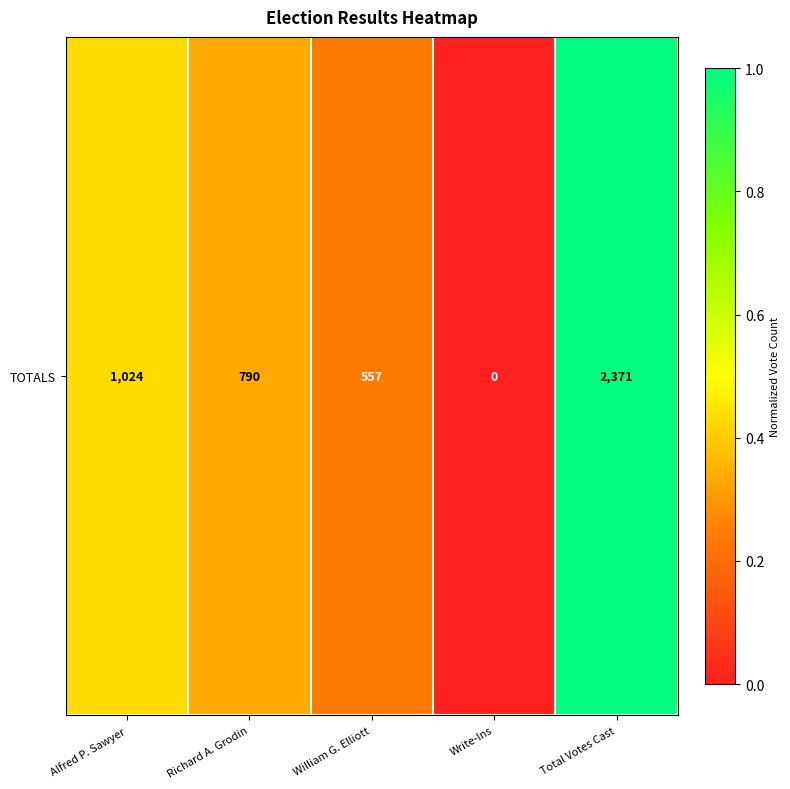

Reading left to right, extract all data points from this chart.

0.4	0.3	0.2	0.0	1.0